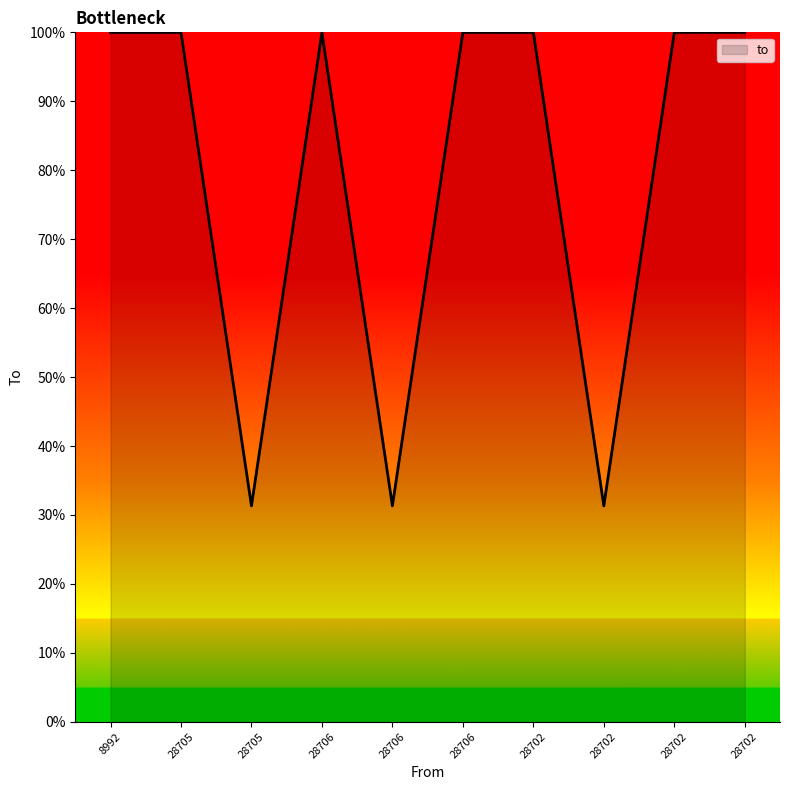

What is the maximum value shown in the chart?

100.0